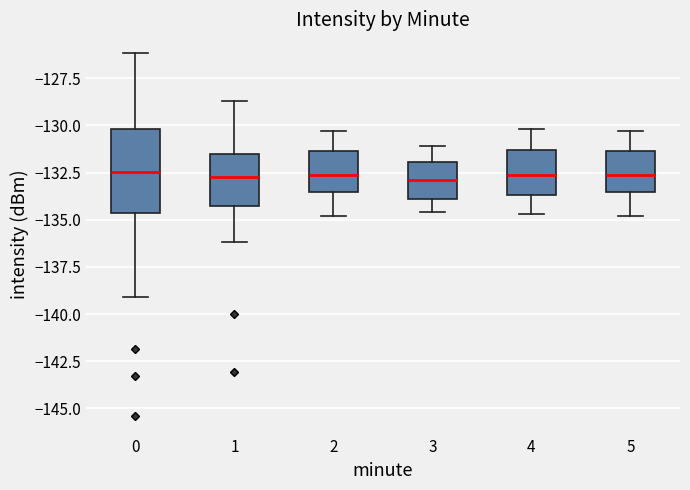

Reading left to right, transcribe this box plot: for each box, give where its median line is, the range the box spans, and where its two whiskers end, as read against the y-axis. The values are not printed on the chart, so give them approximately, as read against the axis.

0: median -132.5, box -134.5 to -130.0, whiskers -139.0 to -126.0
1: median -132.5, box -134.5 to -131.5, whiskers -136.0 to -128.5
2: median -132.5, box -133.5 to -131.5, whiskers -135.0 to -130.5
3: median -133.0, box -134.0 to -132.0, whiskers -134.5 to -131.0
4: median -132.5, box -133.5 to -131.5, whiskers -134.5 to -130.0
5: median -132.5, box -133.5 to -131.5, whiskers -135.0 to -130.5